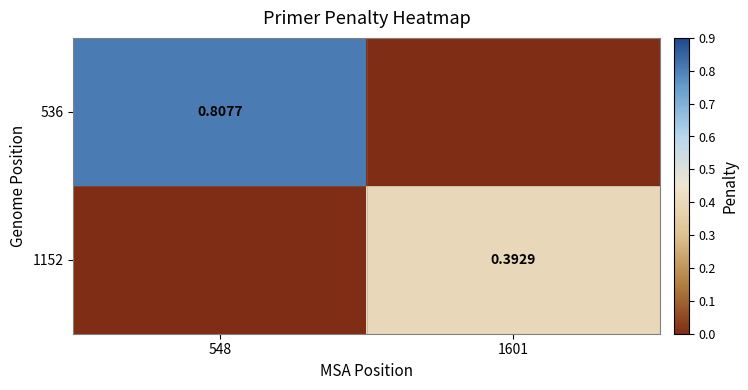

Is the value of 1152 at 1601 greater than the value of 536 at 548?

No